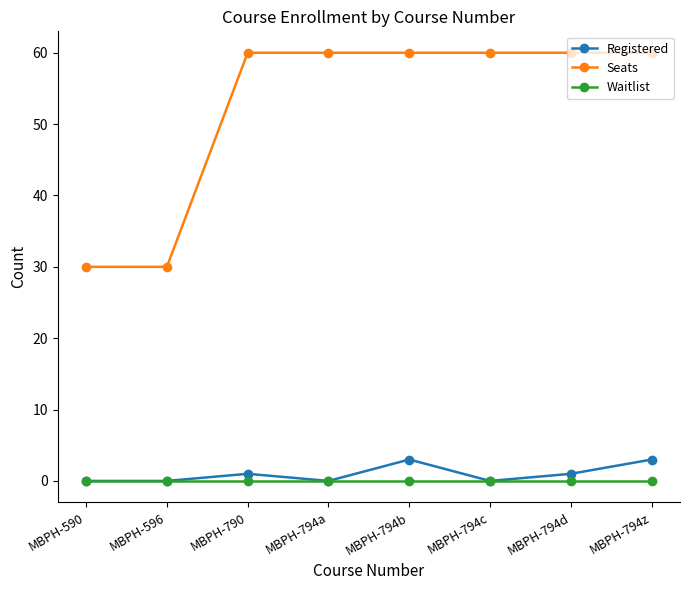

Is it true that Registered equals 0 at MBPH-590?

True